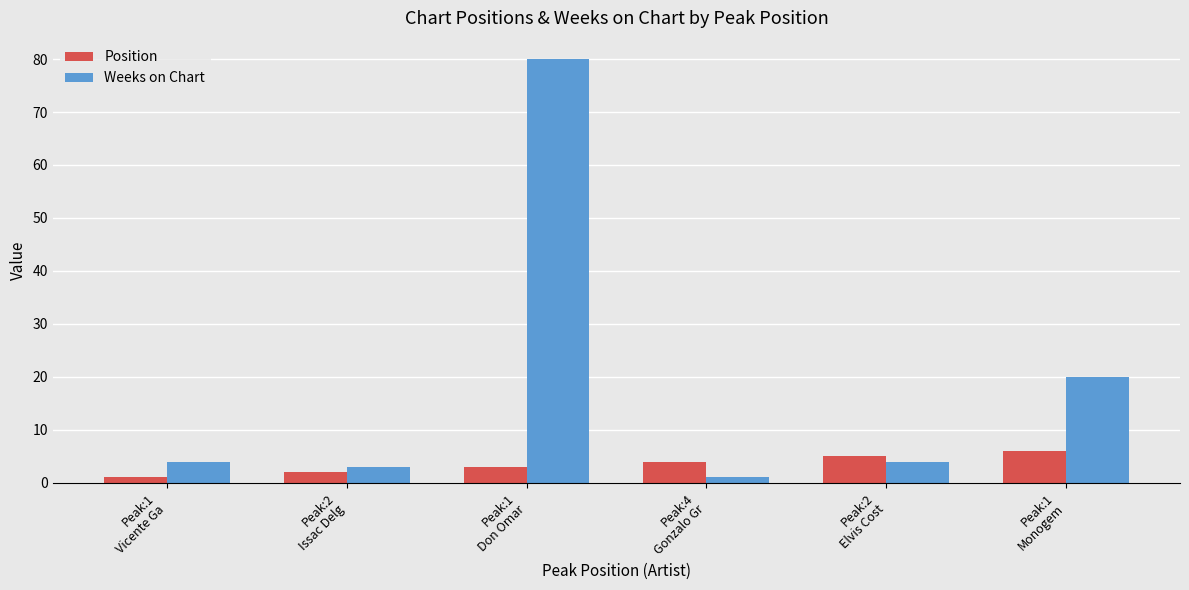

What is the lowest value of the Position series?

1